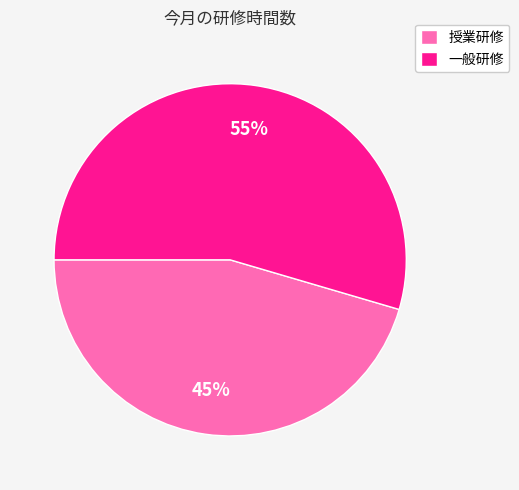

Rank the categories by value from lowest to highest.

授業研修, 一般研修